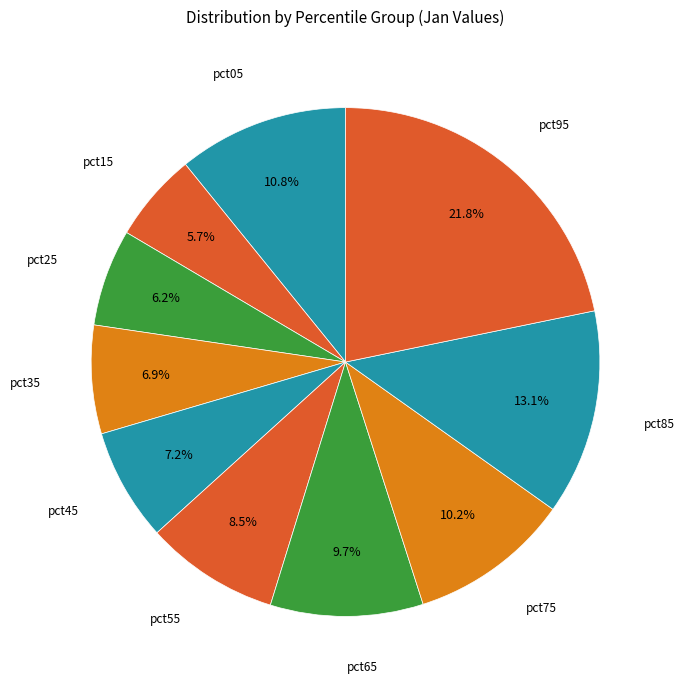

How many segments does this pie chart have?

10